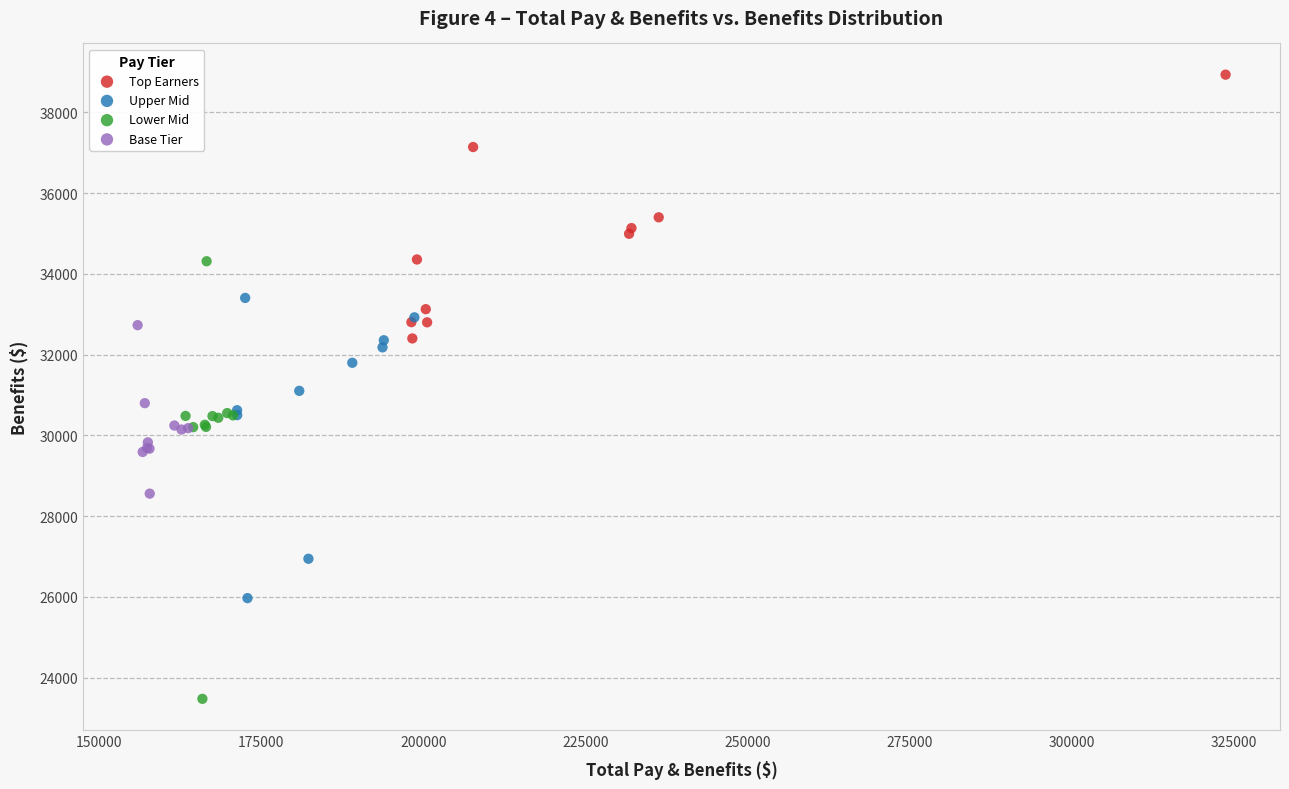

Which series contains the highest Y value?

Top Earners